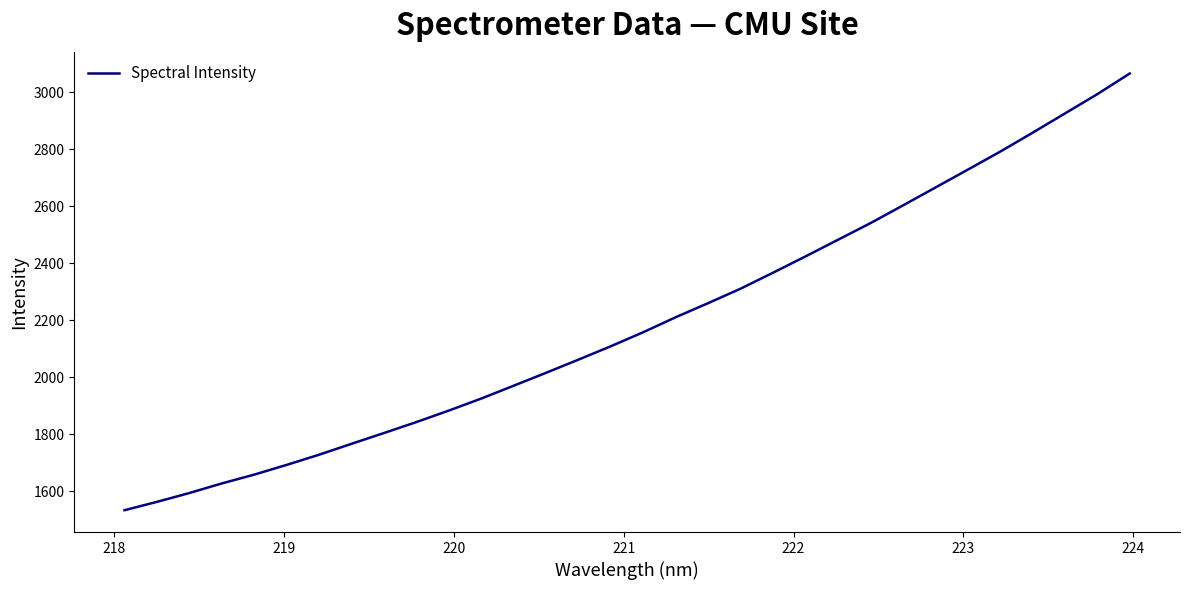

What is the maximum value shown in the chart?

3065.2